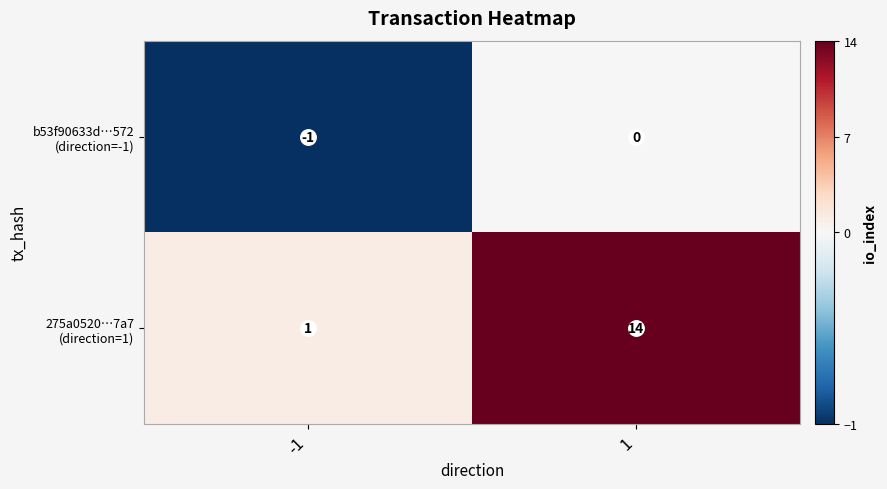

What is the total value across all series at 1?

14